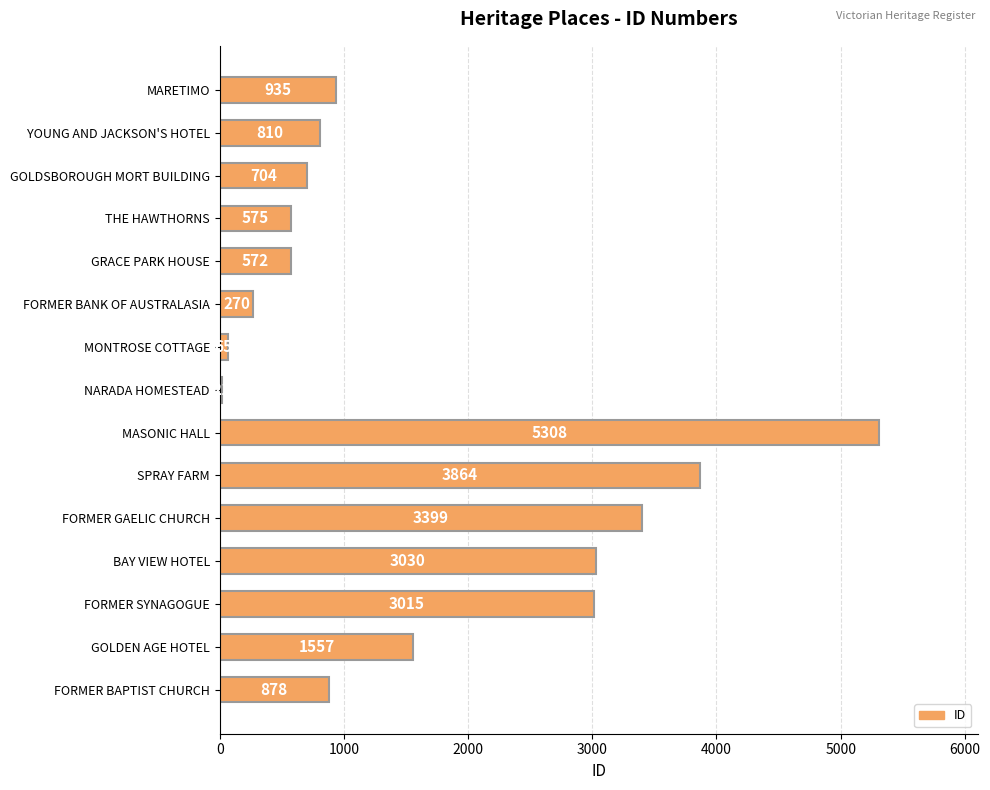

Reading bottom to top, extract all data points from this chart.

FORMER BAPTIST CHURCH=878	GOLDEN AGE HOTEL=1557	FORMER SYNAGOGUE=3015	BAY VIEW HOTEL=3030	FORMER GAELIC CHURCH=3399	SPRAY FARM=3864	MASONIC HALL=5308	NARADA HOMESTEAD=21	MONTROSE COTTAGE=65	FORMER BANK OF AUSTRALASIA=270	GRACE PARK HOUSE=572	THE HAWTHORNS=575	GOLDSBOROUGH MORT BUILDING=704	YOUNG AND JACKSON'S HOTEL=810	MARETIMO=935